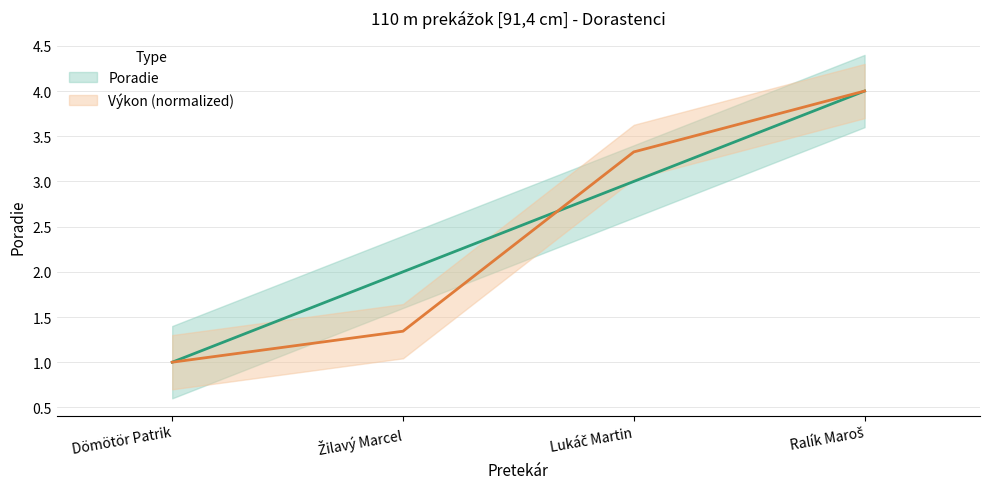

Between Lukáč Martin and Ralík Maroš, which series saw the biggest shift?

Poradie